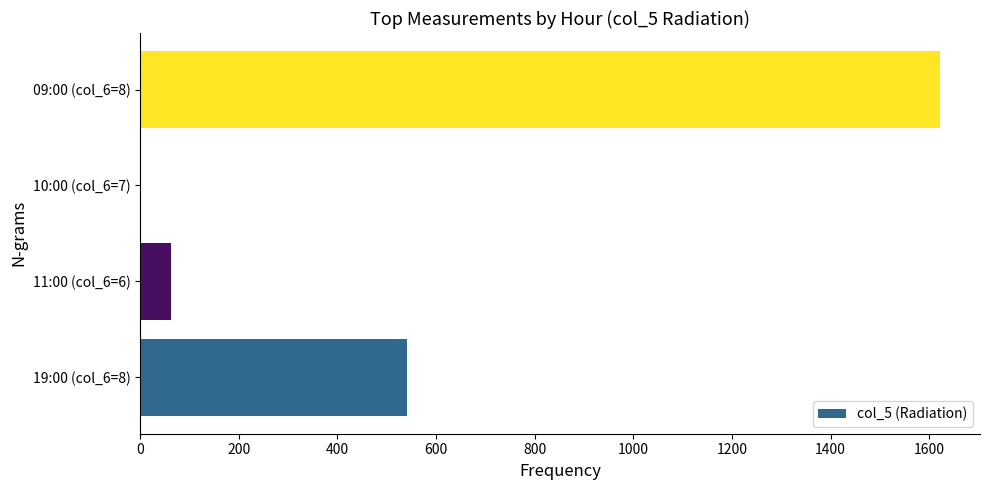

Is it true that the value at 10:00 (col_6=7) is 929?

False